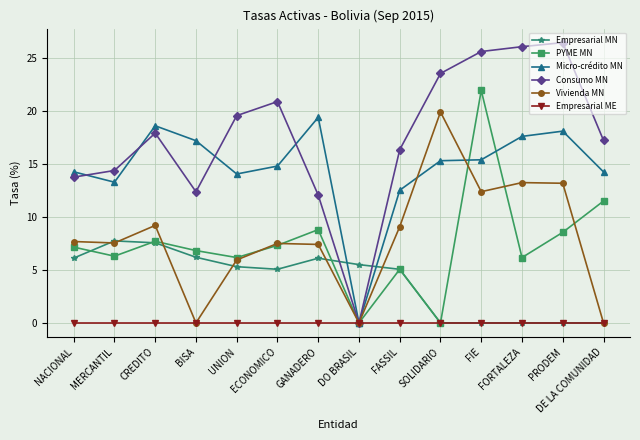

What is the value of the Micro-crédito MN point at the 1st from the left?

14.3